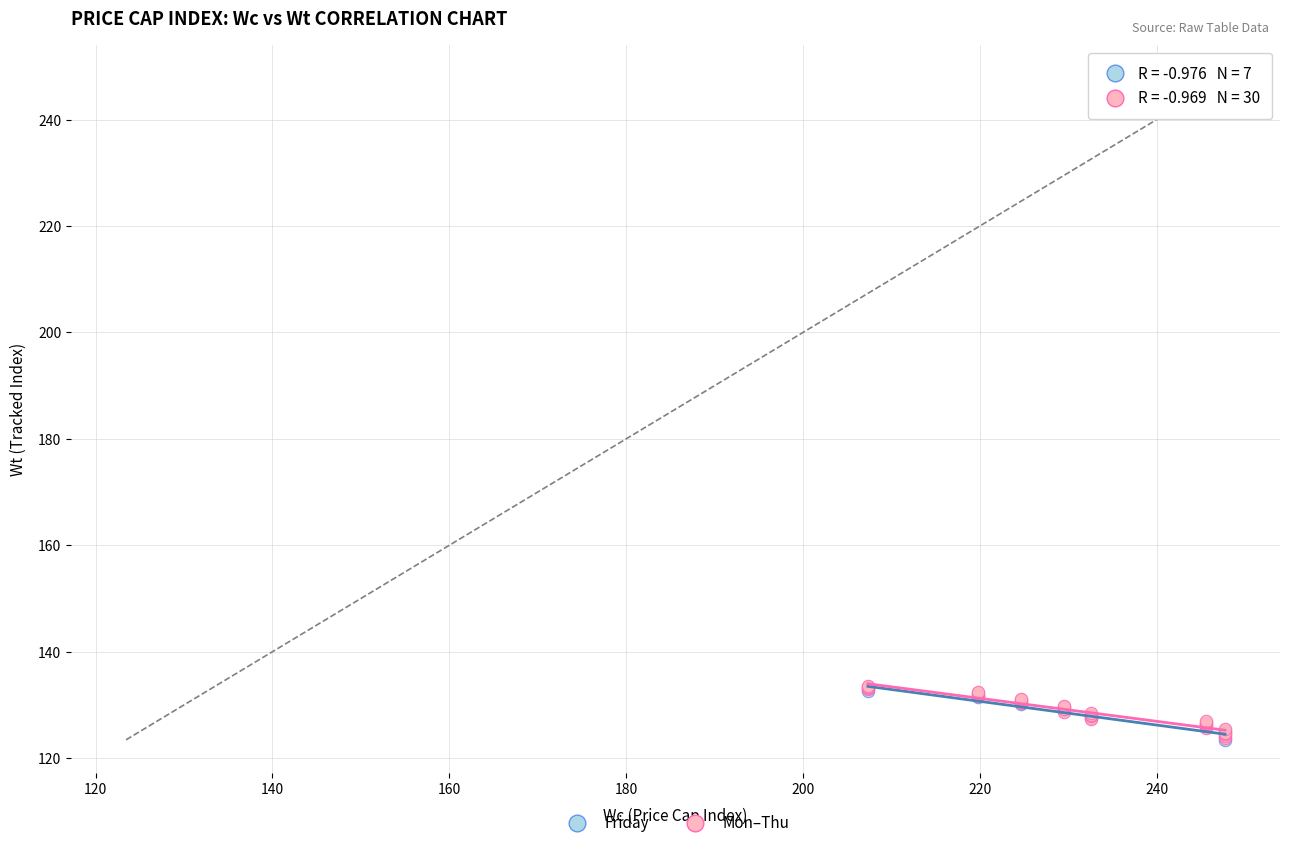

What are all the series names shown in the legend?

Friday, Mon–Thu